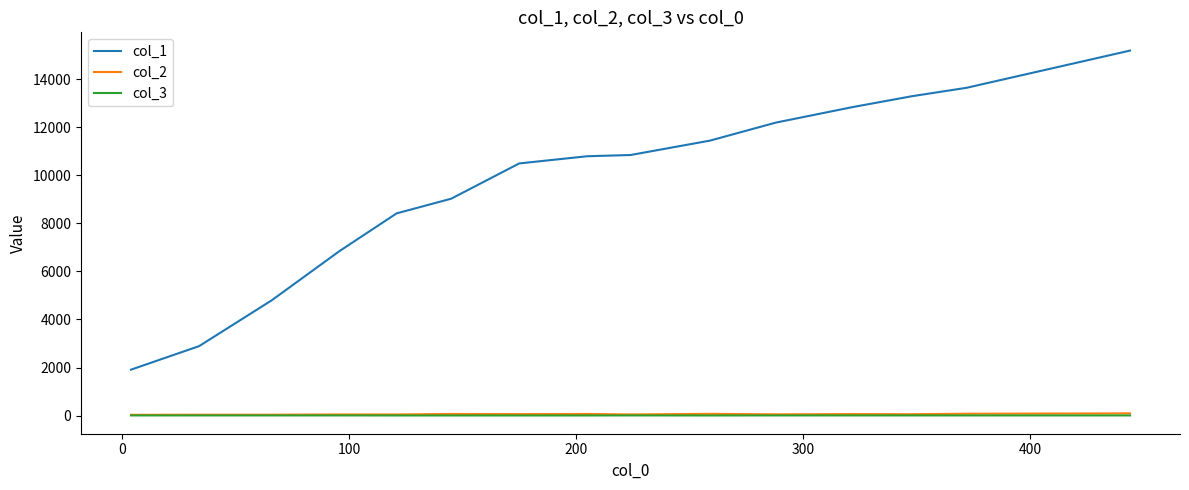

Which series has the largest total across all categories?

col_1